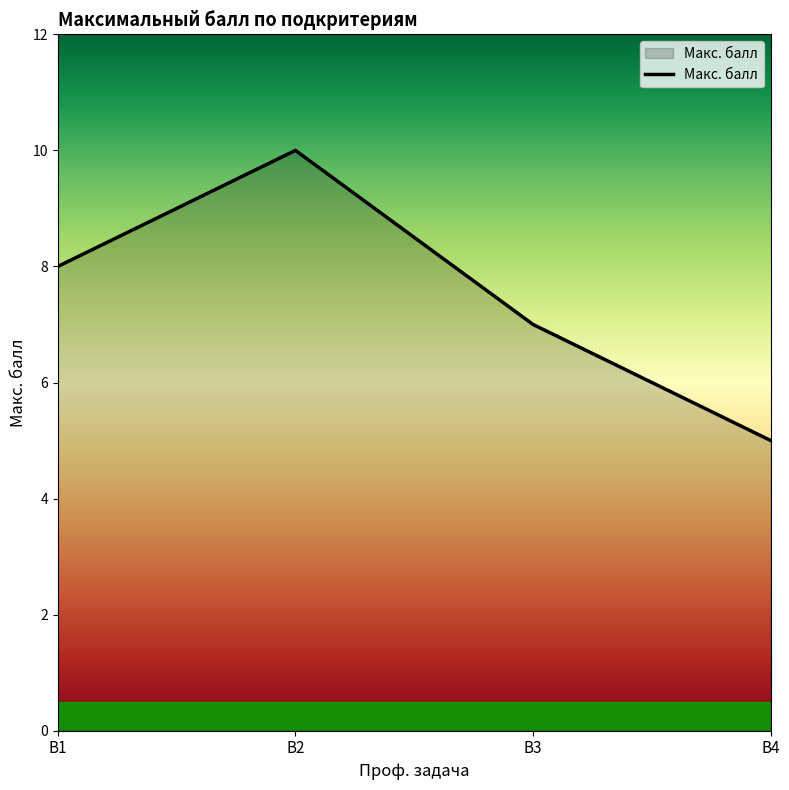

How many values are between 7 and 10?

3